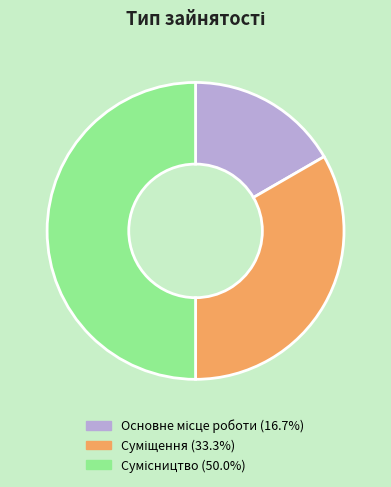

Rank the categories by value from highest to lowest.

Сумісництво, Суміщення, Основне місце роботи